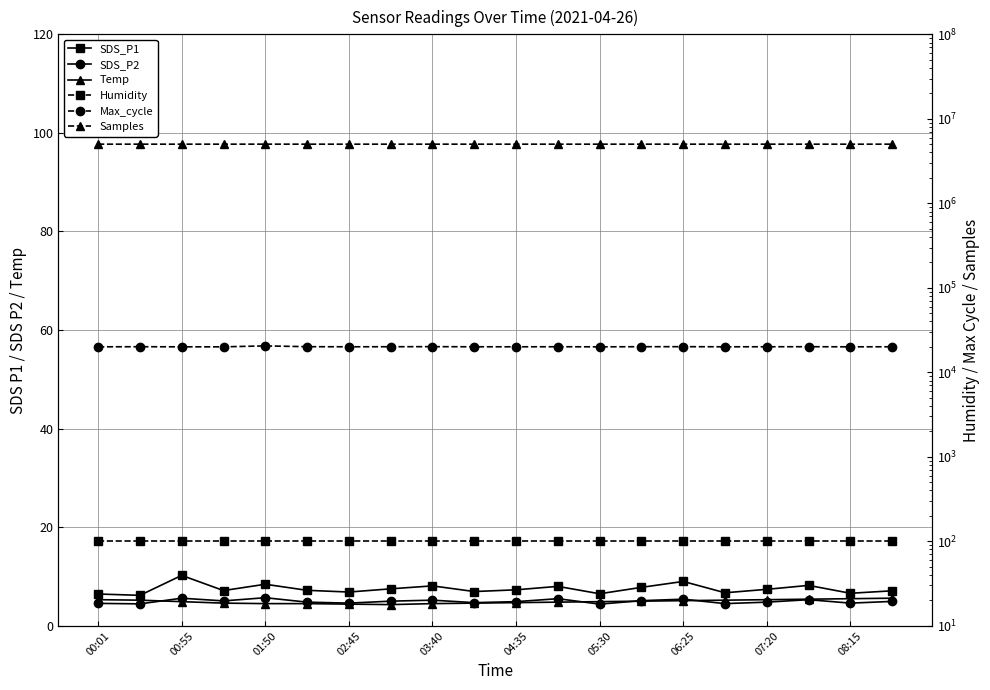

Reading right to left, list all the values displayed in this chart.

SDS_P1: 7.1	6.6	8.2	7.4	6.7	9.0	7.8	6.5	8.0	7.3	7.0	8.1	7.5	6.8	7.2	8.4	7.2	10.2	6.2	6.5
SDS_P2: 5.0	4.6	5.3	4.8	4.5	5.4	5.1	4.4	5.5	4.9	4.7	5.2	5.0	4.6	4.8	5.7	5.0	5.6	4.5	4.5
Temp: 5.6	5.5	5.4	5.3	5.2	5.1	5.0	4.9	4.8	4.7	4.6	4.5	4.3	4.4	4.5	4.5	4.6	4.9	5.2	5.3
Humidity: 99.9	99.9	99.9	99.9	99.9	99.9	99.9	99.9	99.9	99.9	99.9	99.9	99.9	99.9	99.9	99.9	99.9	99.9	99.9	99.9
Max_cycle: 20055.0	20035.0	20085.0	20065.0	20045.0	20110.0	20090.0	20030.0	20070.0	20040.0	20060.0	20120.0	20080.0	20050.0	20100.0	20544.0	20022.0	20030.0	20088.0	20029.0
Samples: 5012600.0	5011200.0	5011800.0	5012300.0	5011100.0	5013100.0	5012400.0	5011300.0	5011700.0	5012200.0	5011000.0	5013000.0	5012500.0	5011500.0	5012000.0	5015720.0	5011860.0	5012061.0	5012750.0	5012769.0